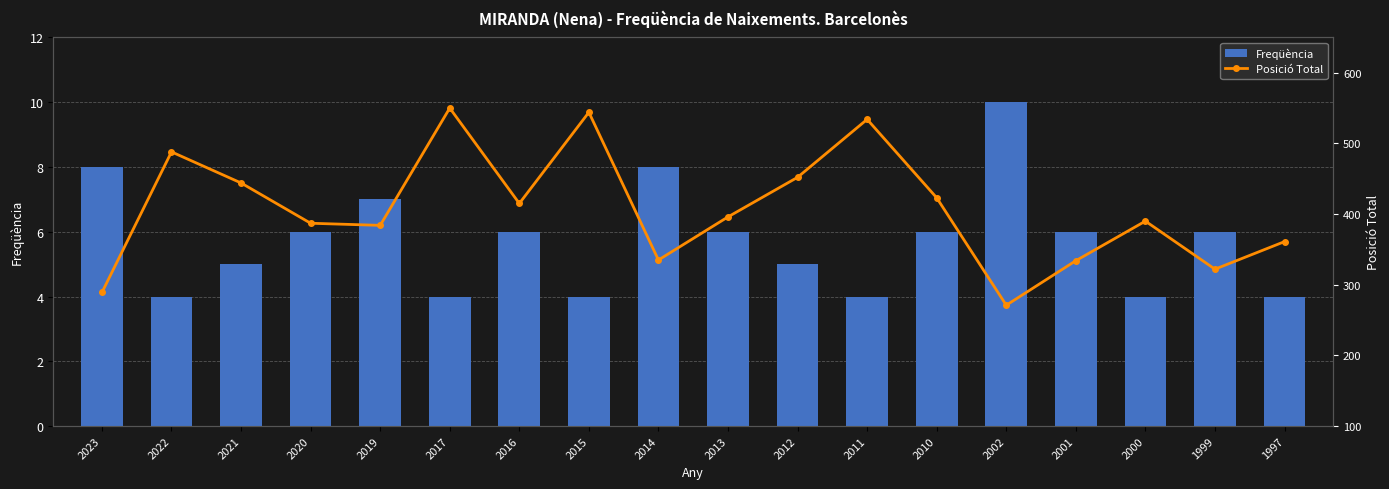

At how many categories does at least one series exceed 497?

3